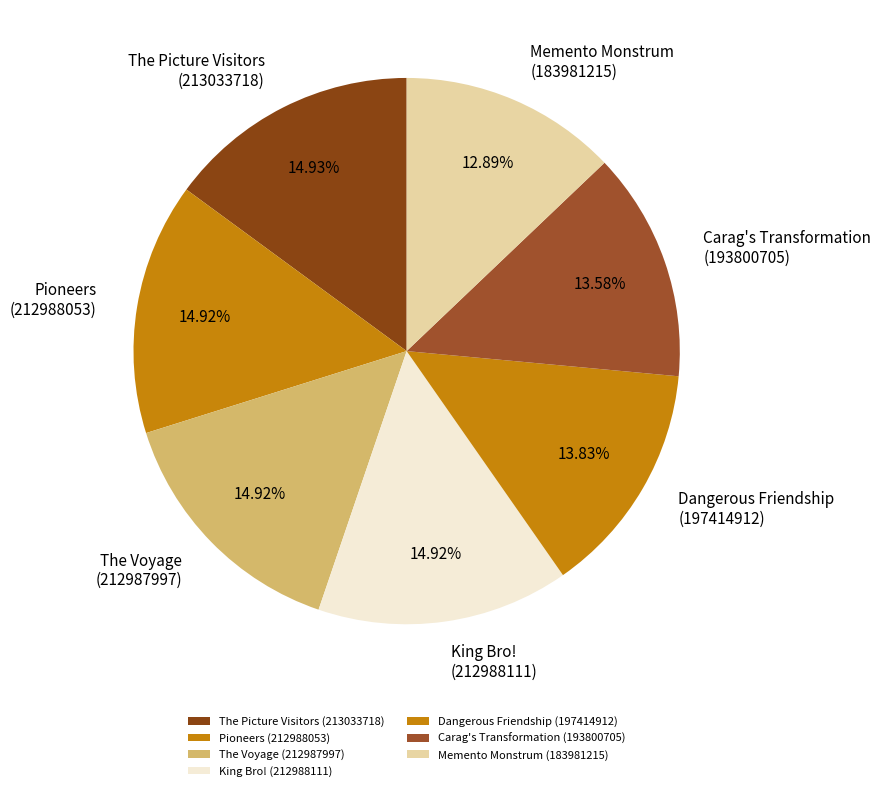

Count the number of slices in the pie.

7